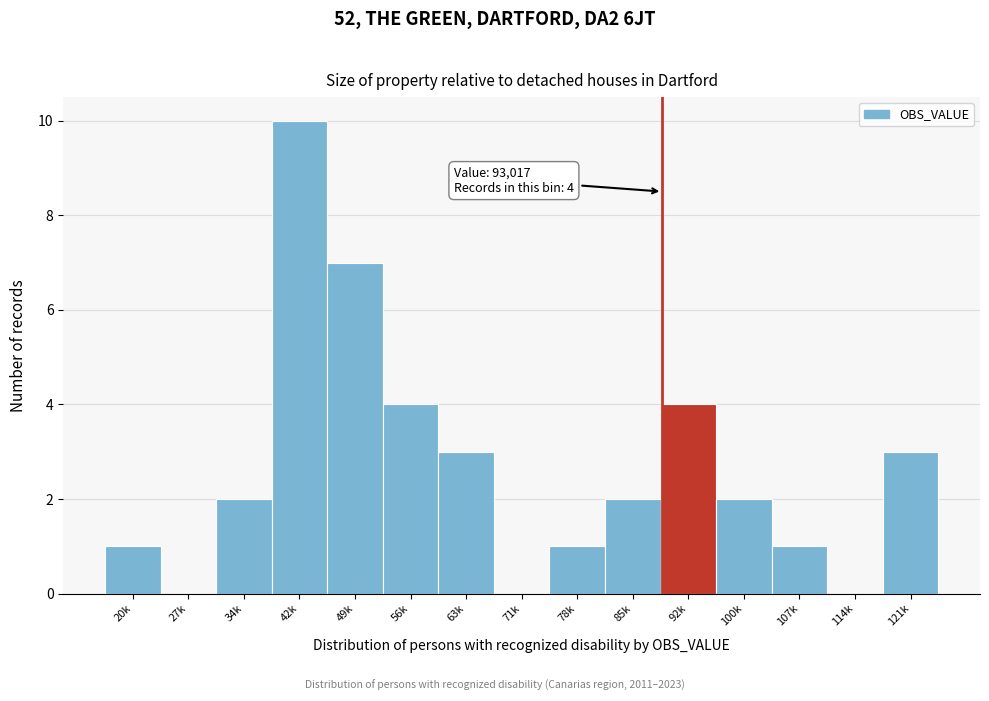

Reading left to right, list all the values displayed in this chart.

20k=1	27k=0	34k=2	42k=10	49k=7	56k=4	63k=3	71k=0	78k=1	85k=2	92k=4	100k=2	107k=1	114k=0	121k=3